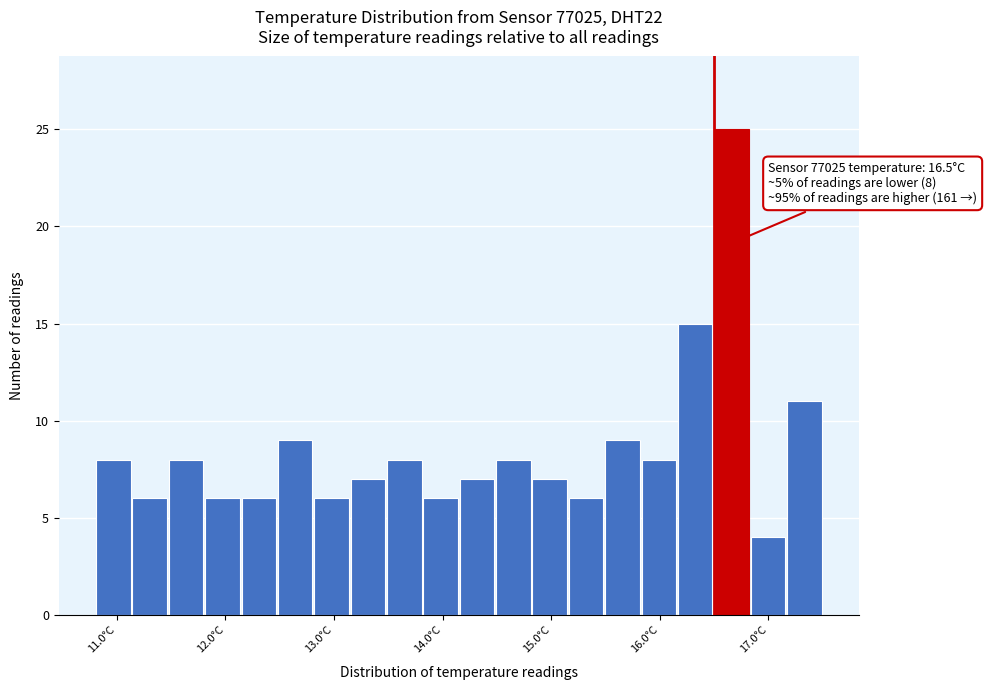

Read against the x-axis, roughly where is the centre of the tallest bar?

16.7